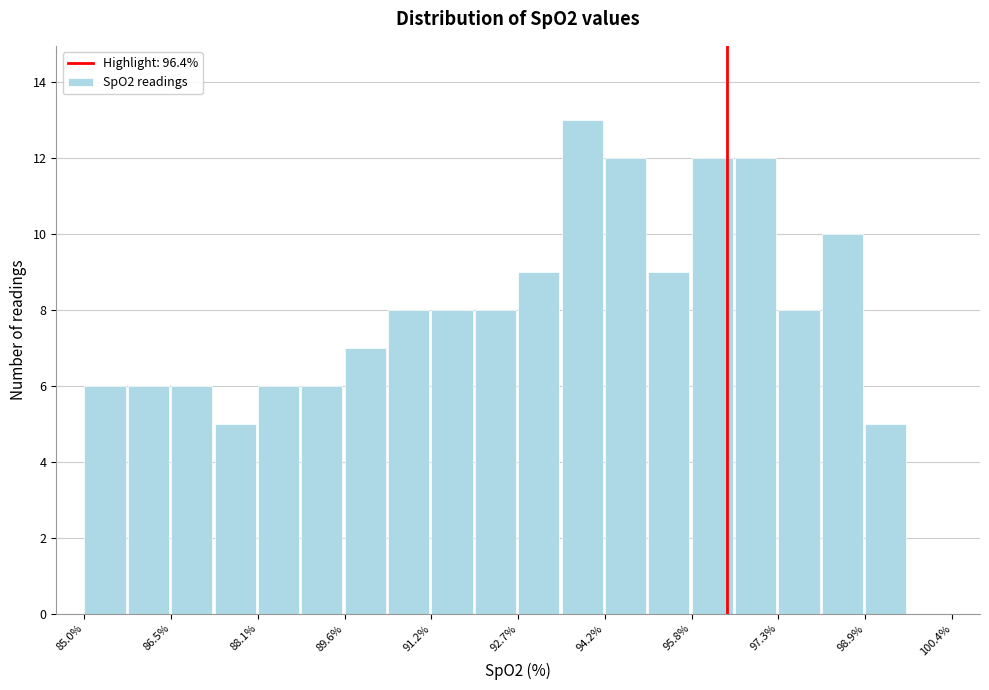

Read against the x-axis, roughly where is the centre of the tallest bar?

93.8